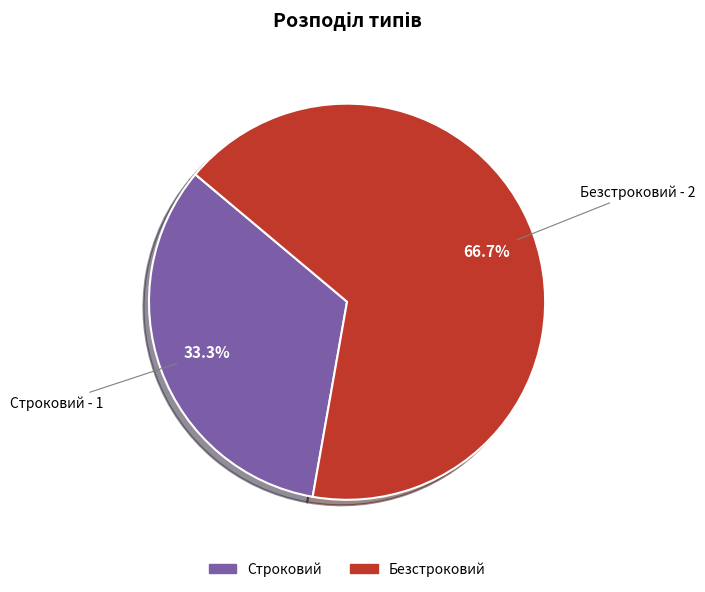

Which category has the biggest portion of the pie?

Безстроковий